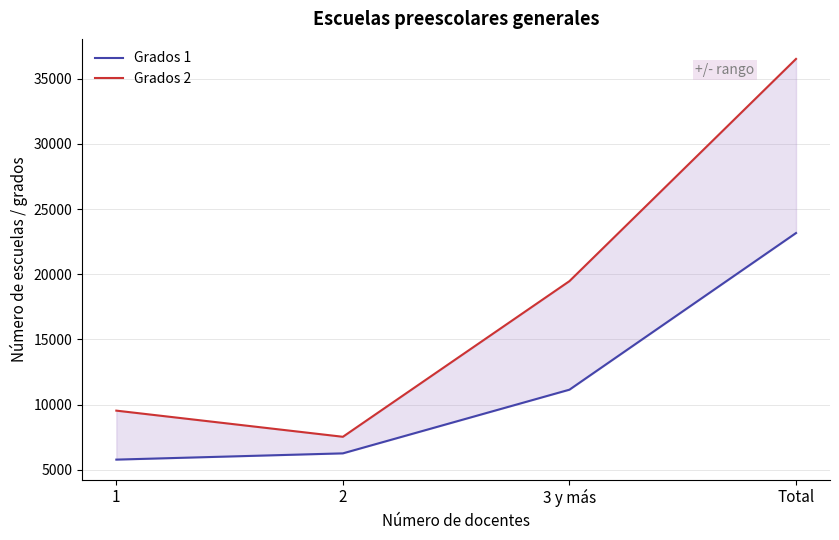

True or false: Grados 1 and Grados 2 cross at least once.

False